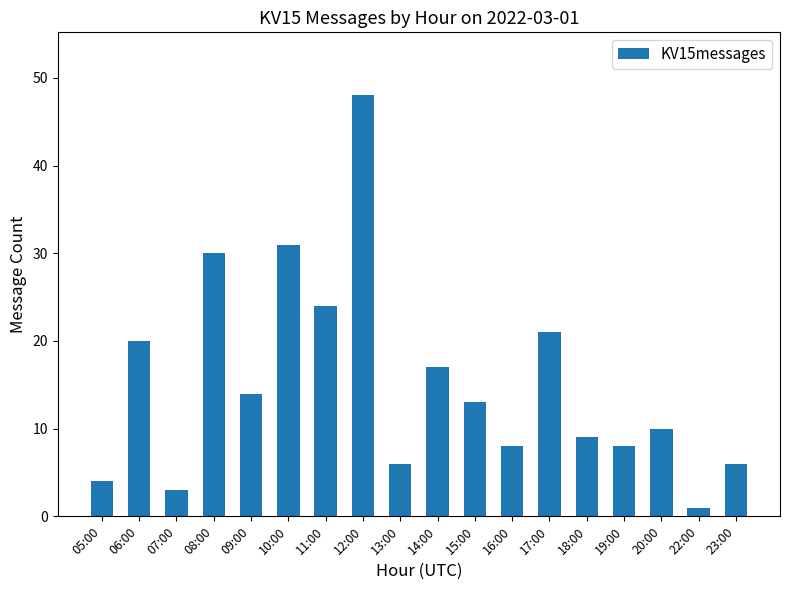

Which category has the lowest value across all series?

22:00